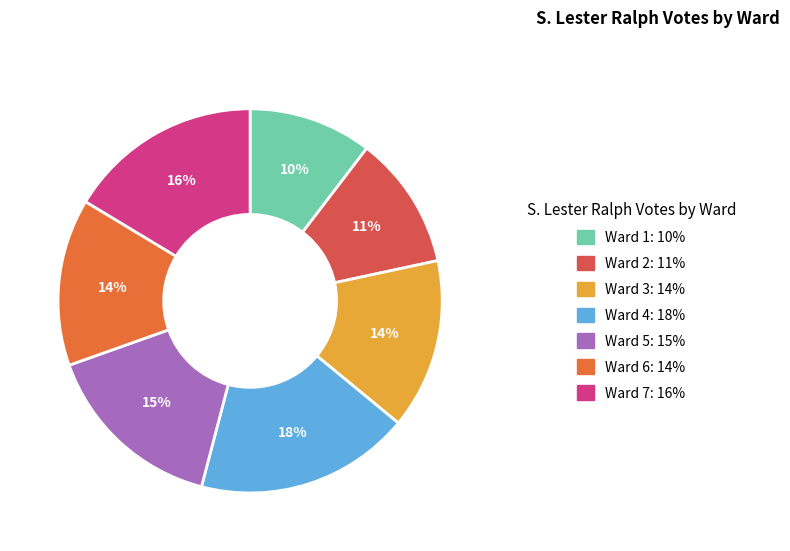

Which slice is the largest?

Ward 4